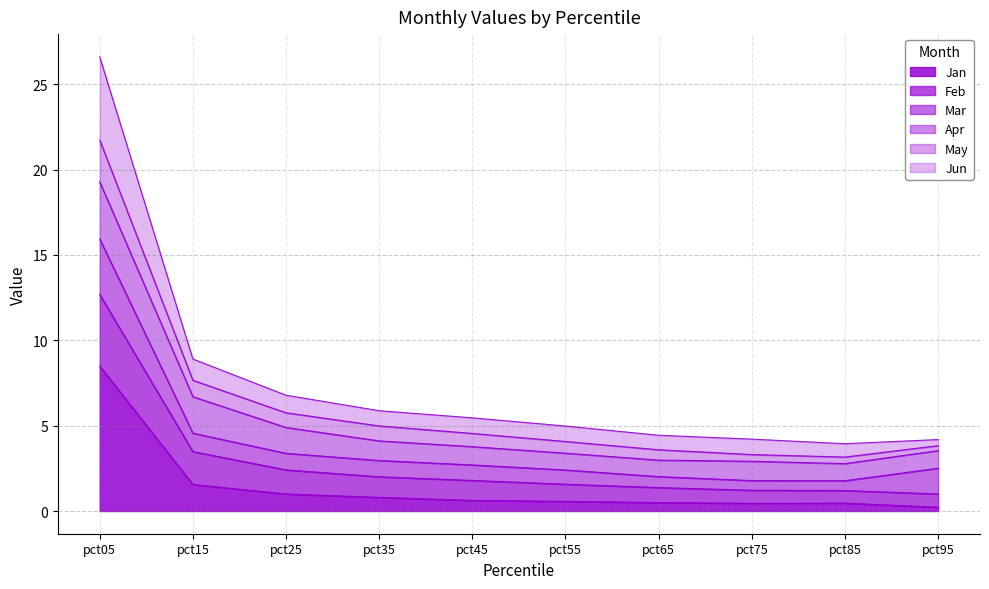

What is the difference between the maximum and minimum values in the Jan series?

8.3